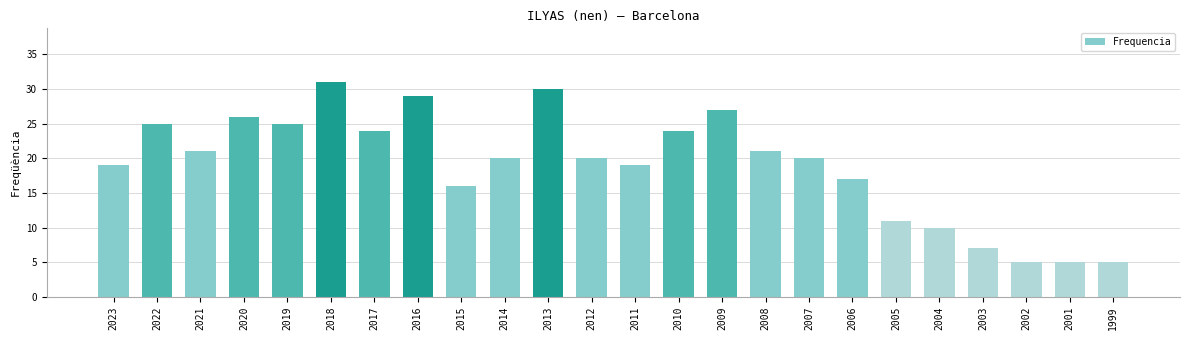

What is the ratio of the value at 2013 to the value at 2020?

1.2